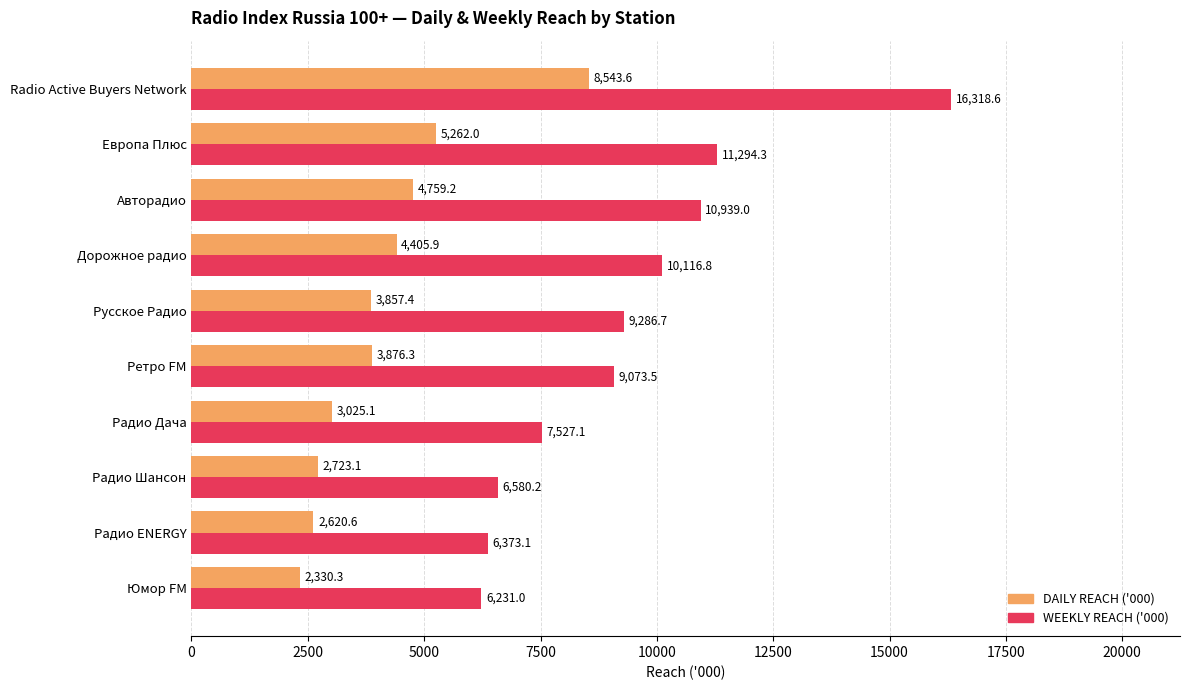

Where is DAILY REACH ('000) nearest to the value 5436?

Европа Плюс